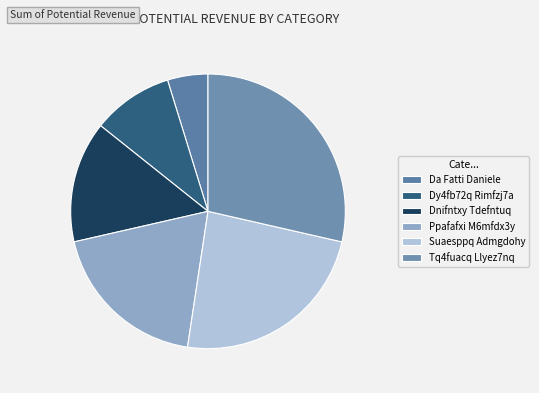

Rank the categories by value from highest to lowest.

Tq4fuacq Llyez7nq, Suaesppq Admgdohy, Ppafafxi M6mfdx3y, Dnifntxy Tdefntuq, Dy4fb72q Rimfzj7a, Da Fatti Daniele